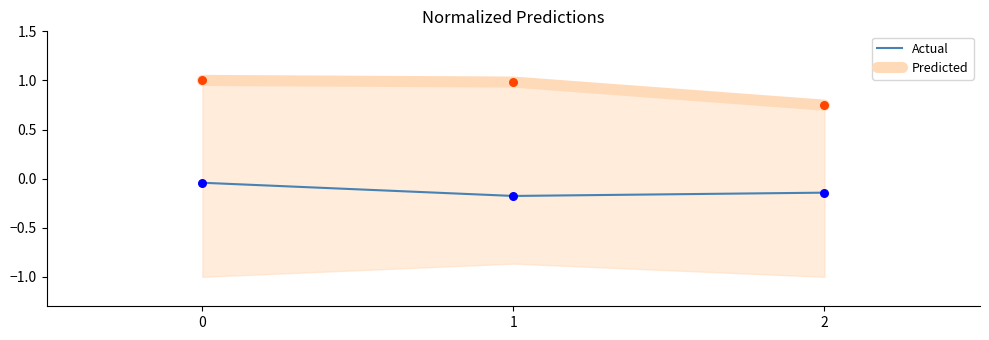

What is the total value across all series at 0?

1.0